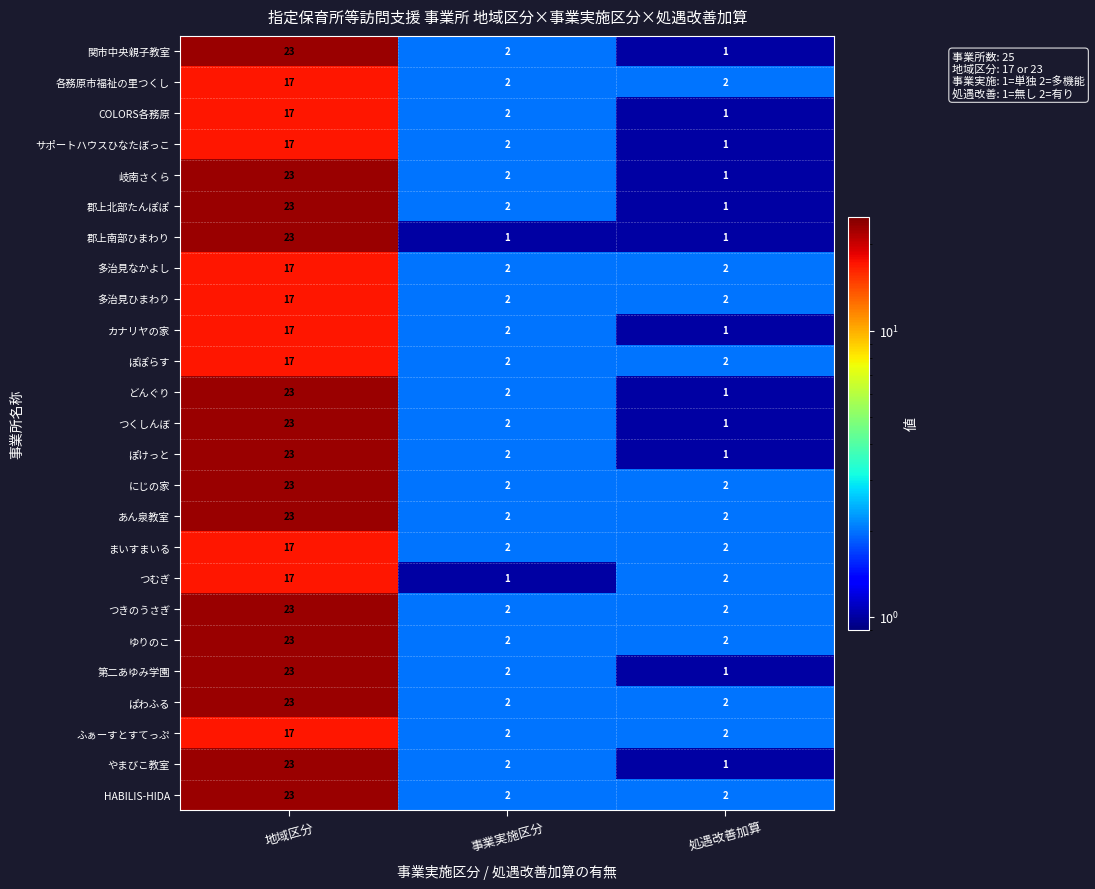

What is the average value of the ぱわふる series?

9